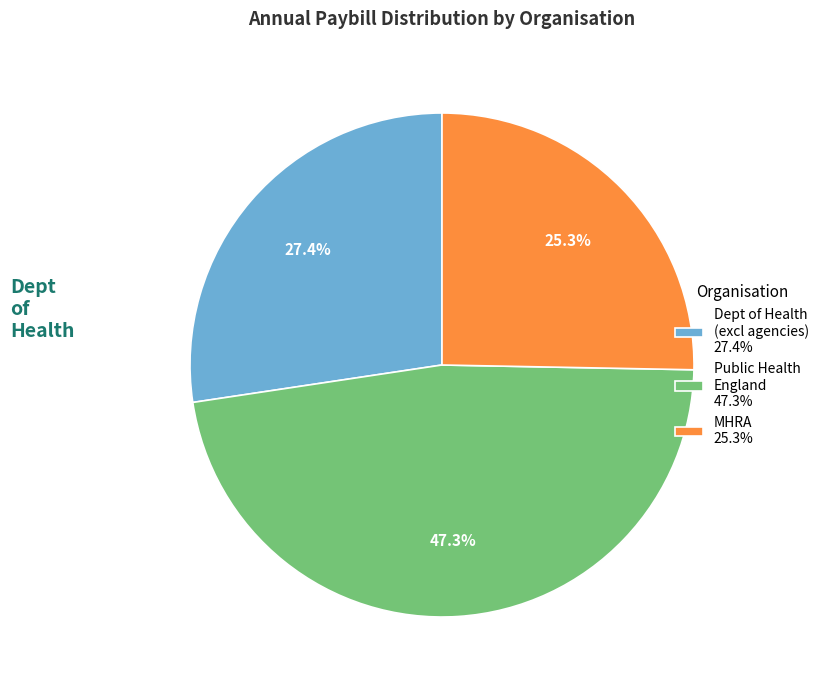

How many segments does this pie chart have?

3